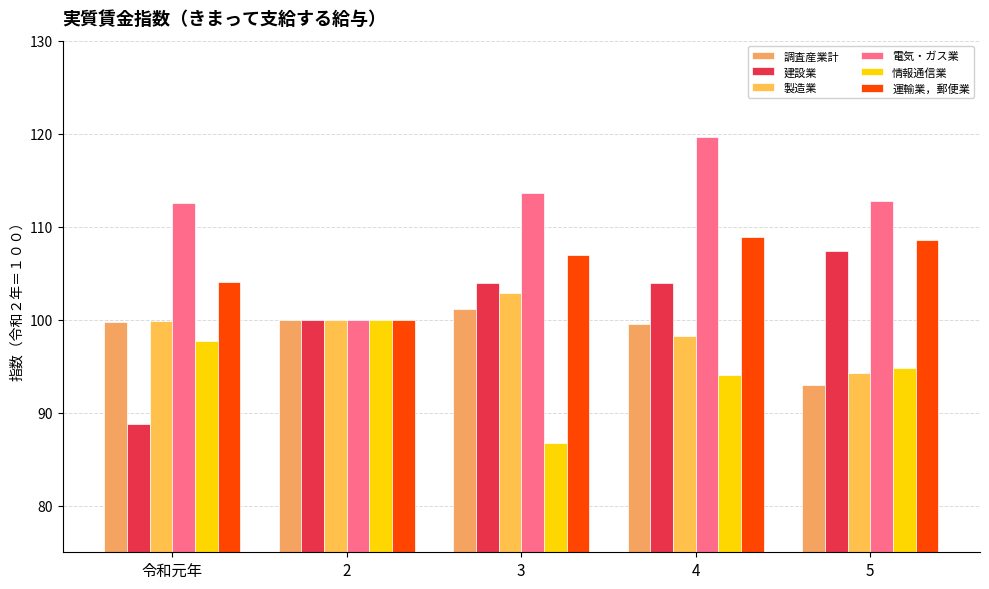

What is the label of the 5th bar from the left?

5